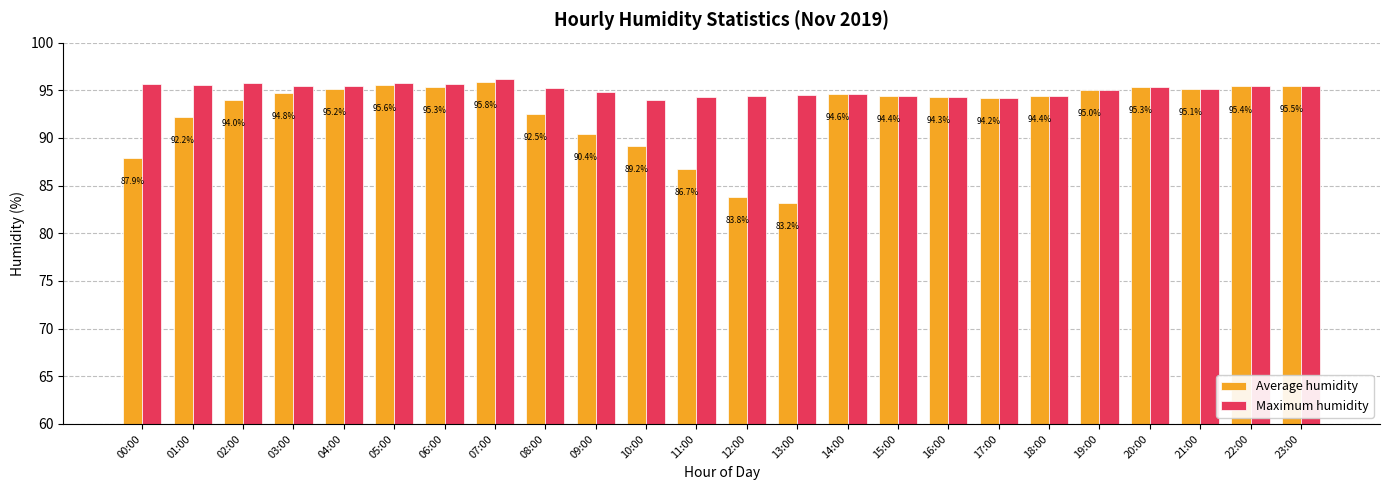

The Maximum humidity series shows 94.8 at 09:00. True or false?

True